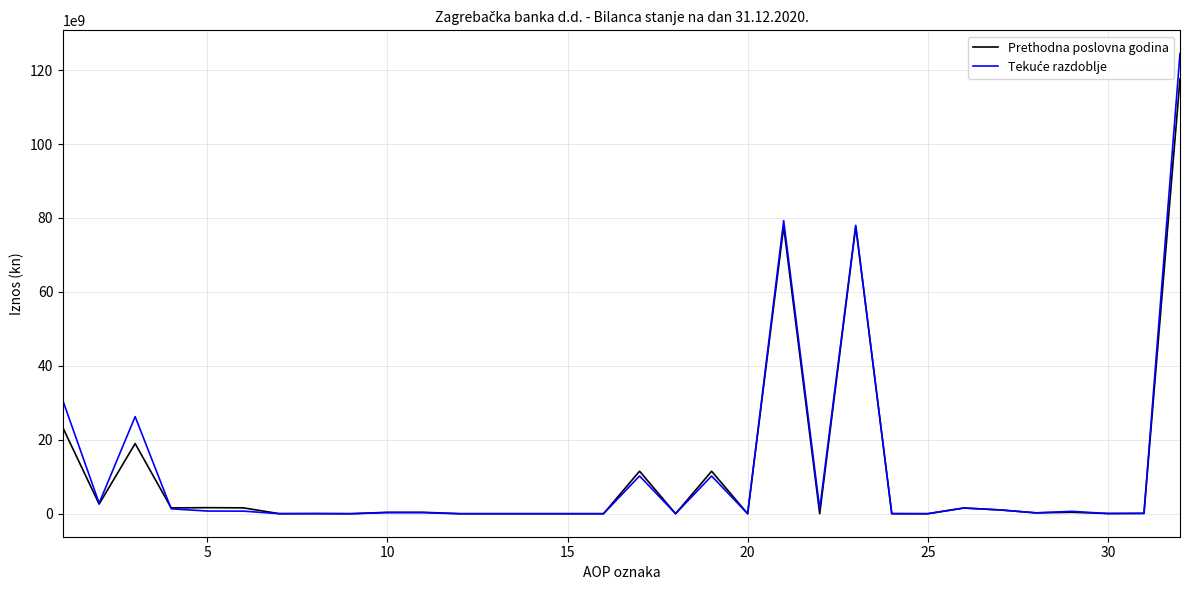

What is the maximum value shown in the chart?

124529304959